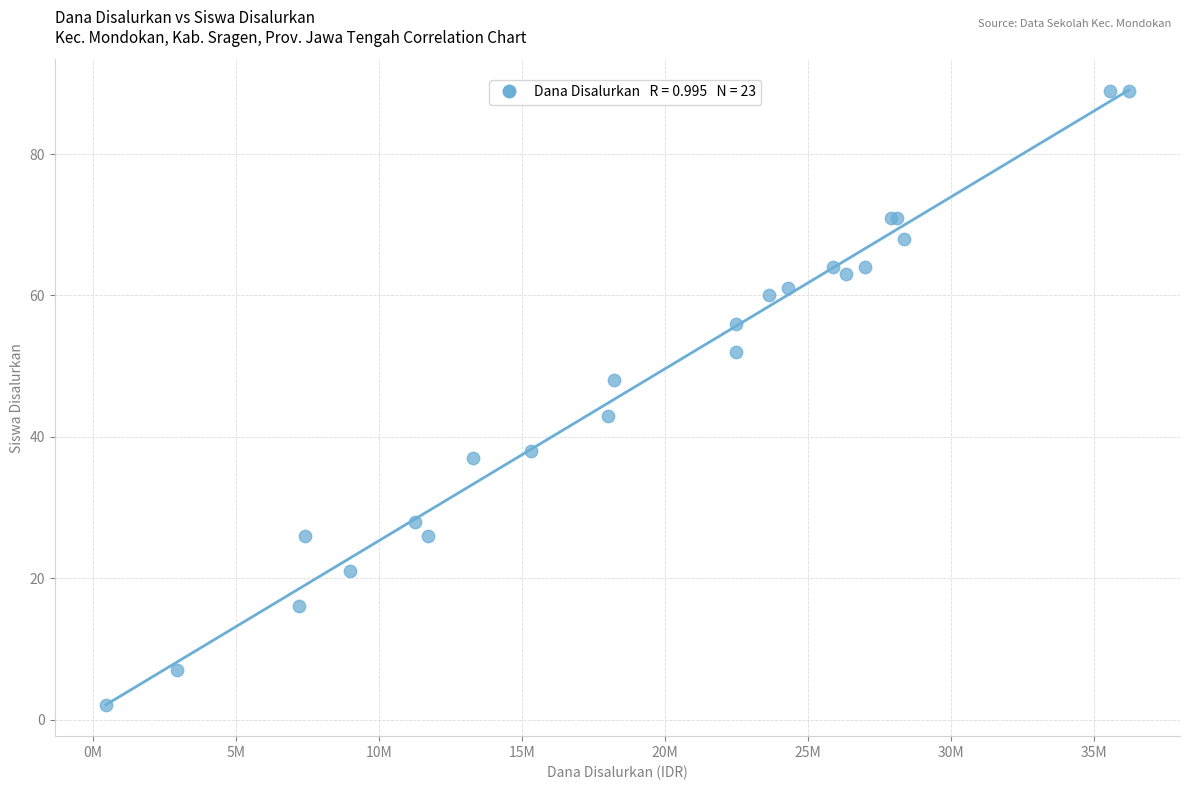

What Y value in the scatter plot is closest to 45?

43